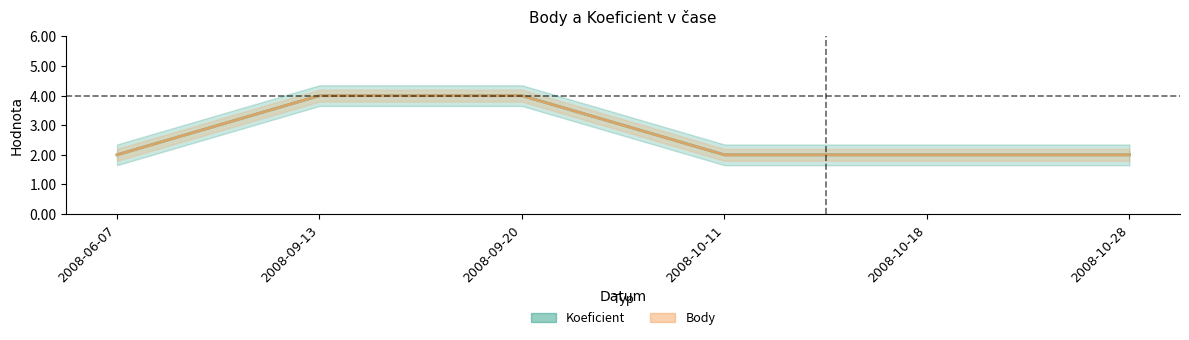

At which category is the sum across all series the highest?

2008-09-13